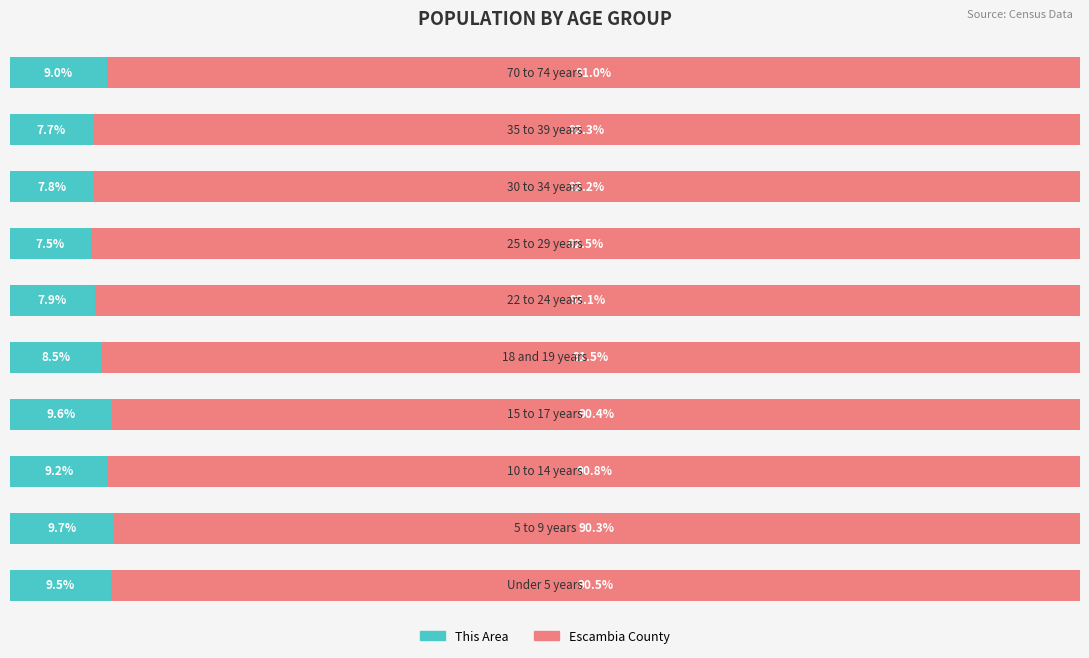

What is the sum of all Escambia County values?

913.6